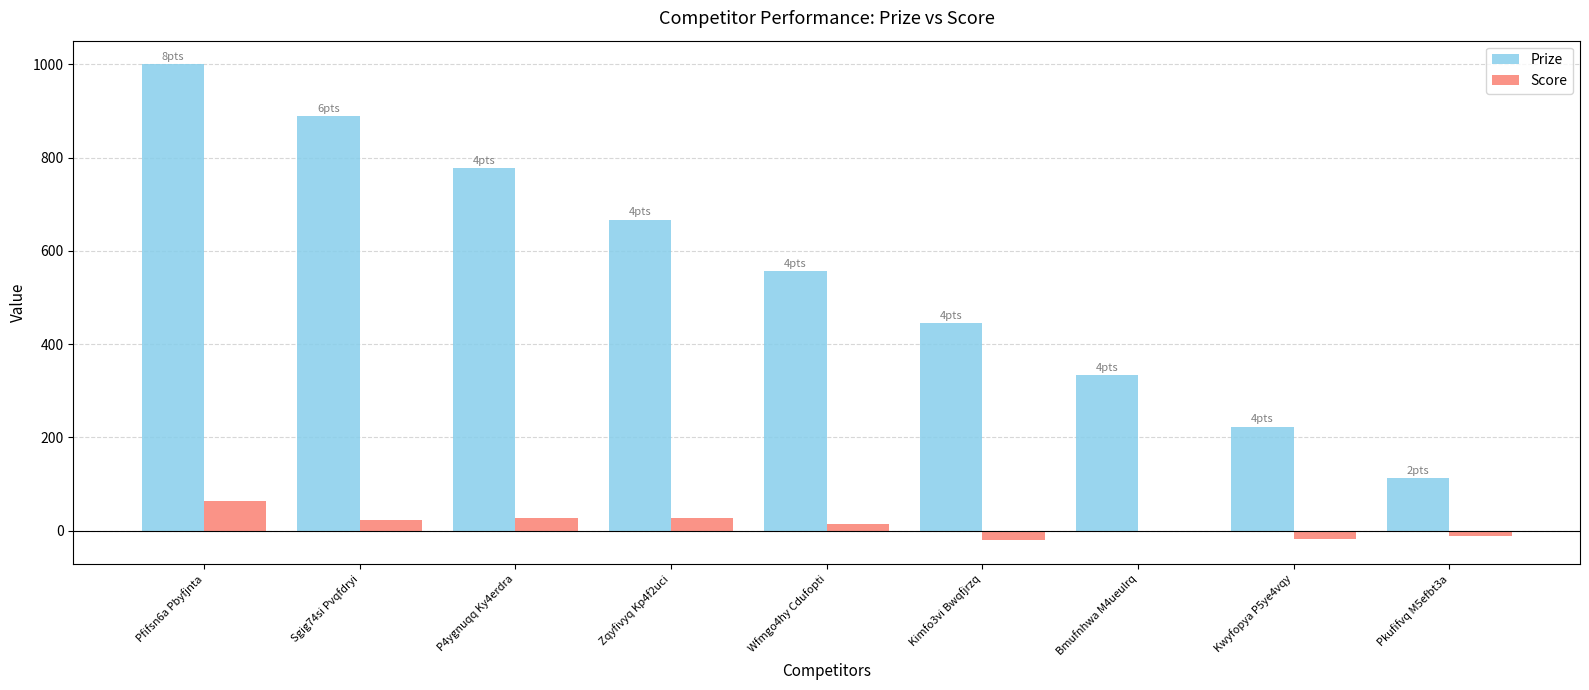

Which category has the highest value across all series?

Pfifsn6a Pbyfjnta